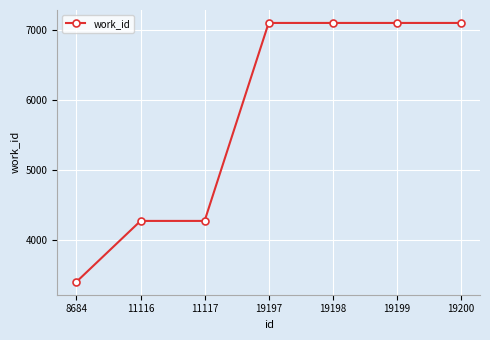

True or false: the data shows 901 at 8684.

False